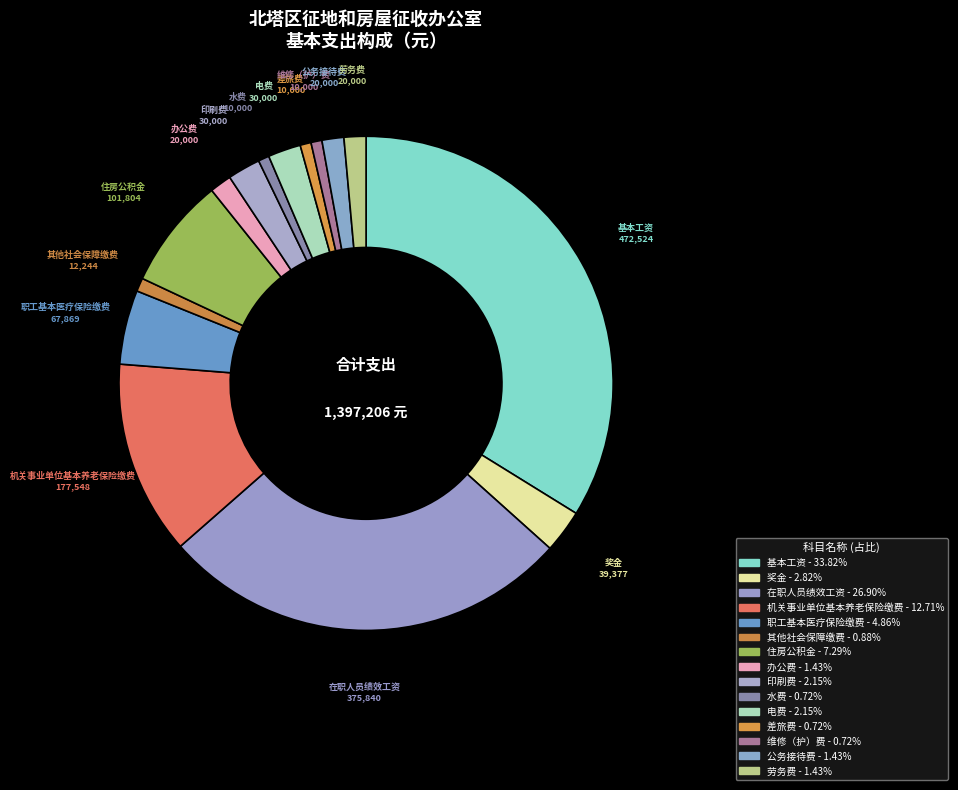

Is there any slice that represents more than half of the pie?

No